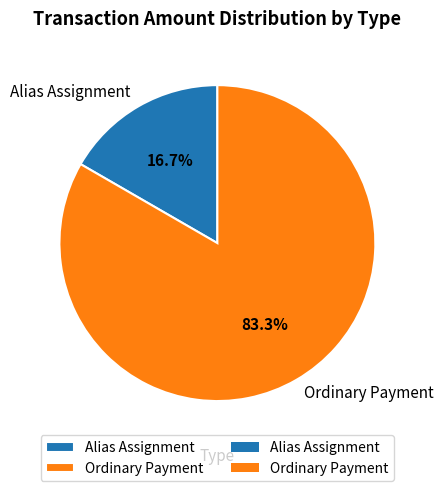

How many slices are in this pie chart?

2